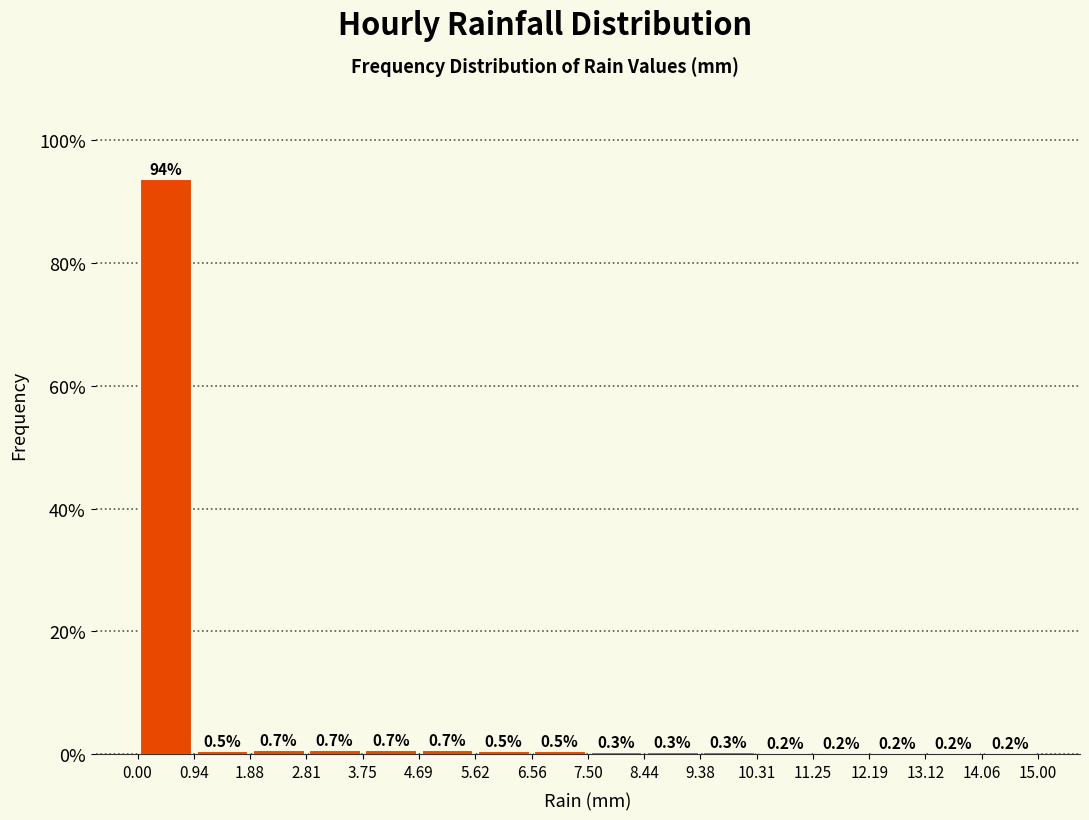

What is the height of the bar covering 0.00 to 0.94 on the x-axis?

93.8